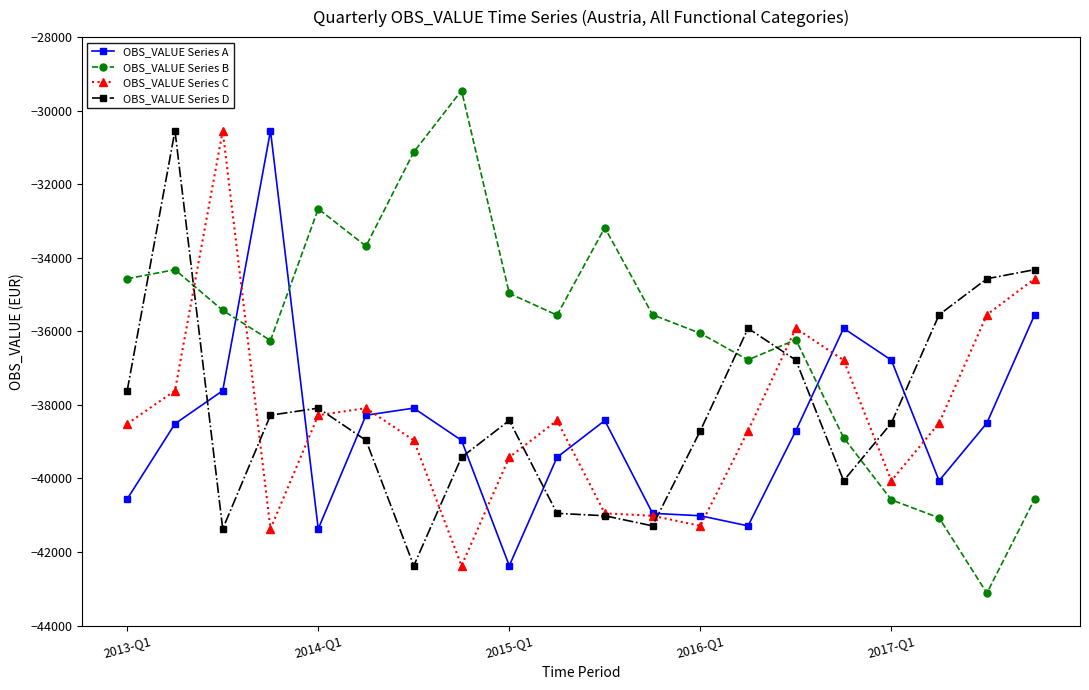

What is the value of the OBS_VALUE Series A point at the 3rd from the left?

-37613